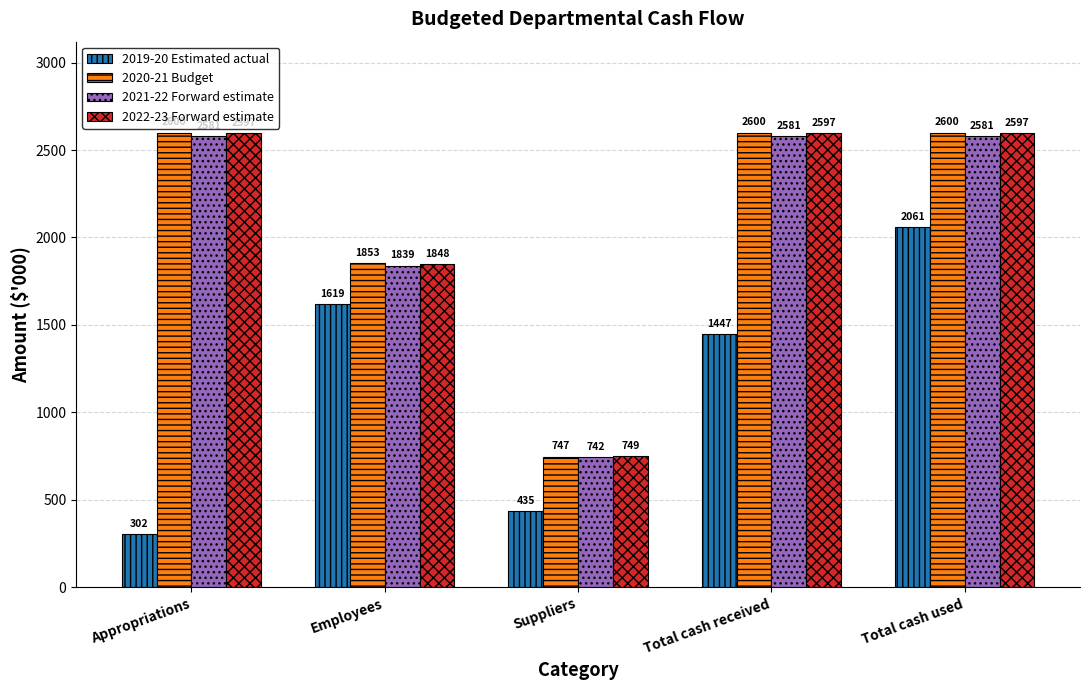

Reading left to right, what are all the values shown in this chart?

2019-20 Estimated actual: Appropriations=302	Employees=1619	Suppliers=435	Total cash received=1447	Total cash used=2061
2020-21 Budget: Appropriations=2600	Employees=1853	Suppliers=747	Total cash received=2600	Total cash used=2600
2021-22 Forward estimate: Appropriations=2581	Employees=1839	Suppliers=742	Total cash received=2581	Total cash used=2581
2022-23 Forward estimate: Appropriations=2597	Employees=1848	Suppliers=749	Total cash received=2597	Total cash used=2597